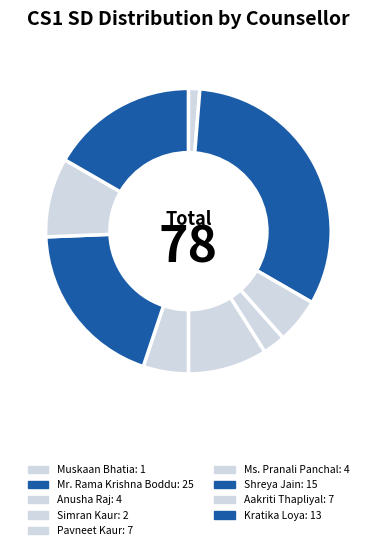

Combined, do Kratika Loya and Muskaan Bhatia account for over 50%?

No